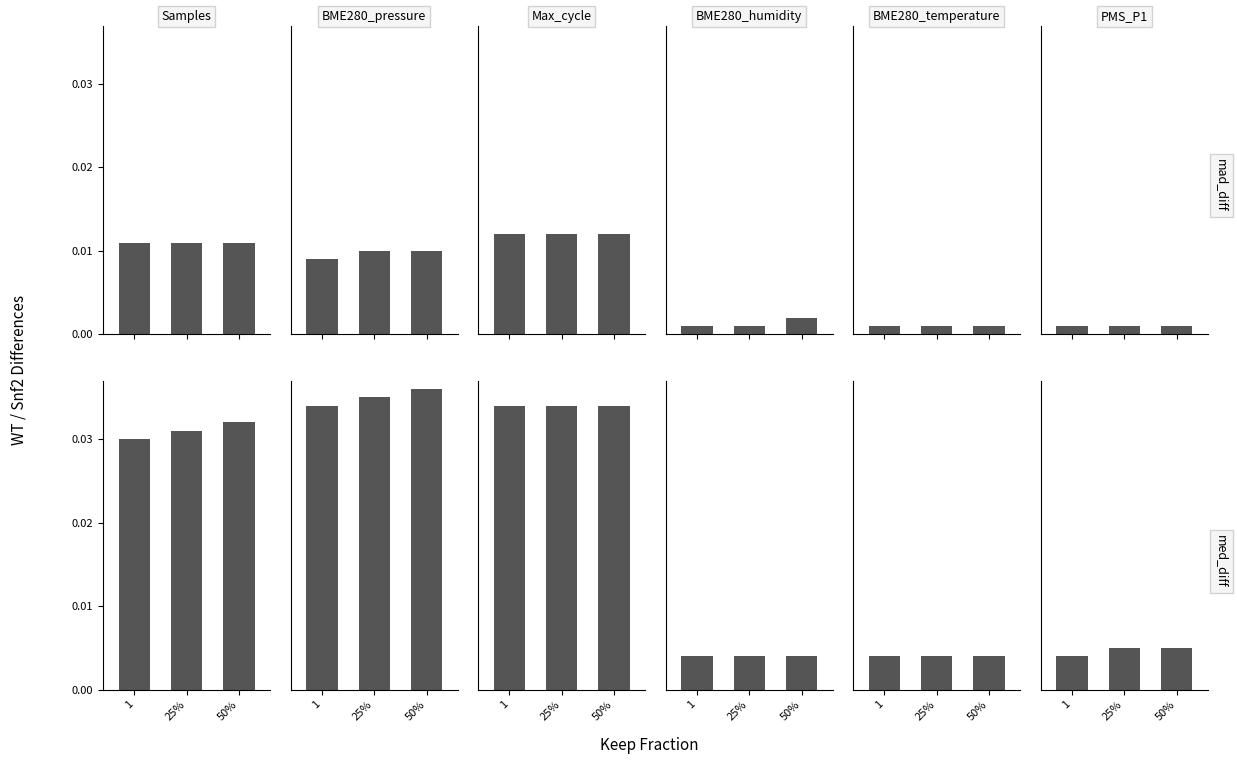

How many categories are shown in the chart?

3